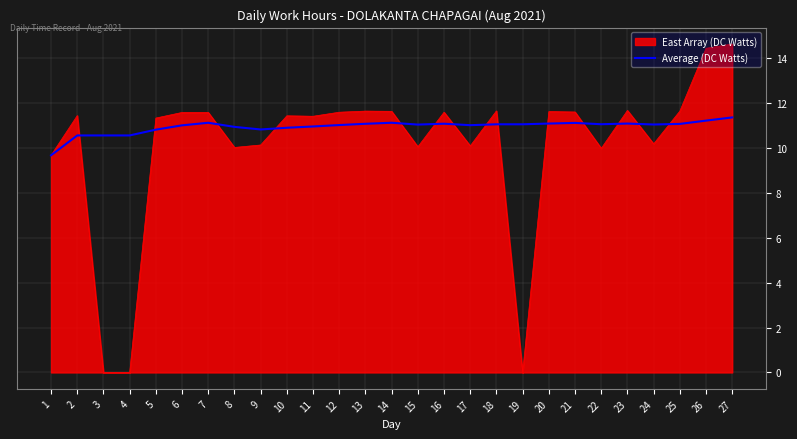

What is the maximum value for Average (DC Watts)?

11.4